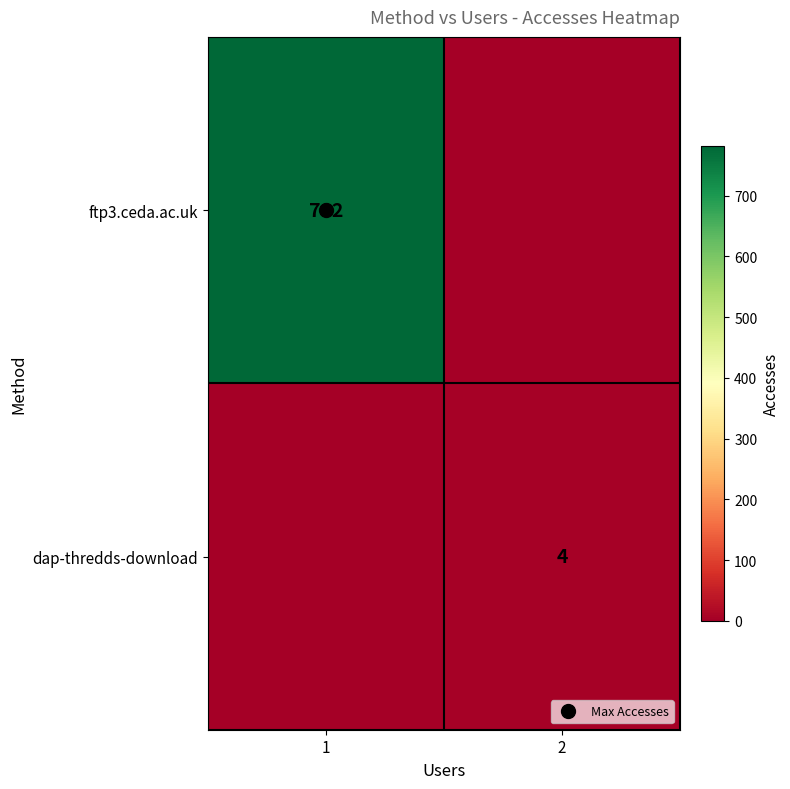

What is the maximum value shown in the chart?

782